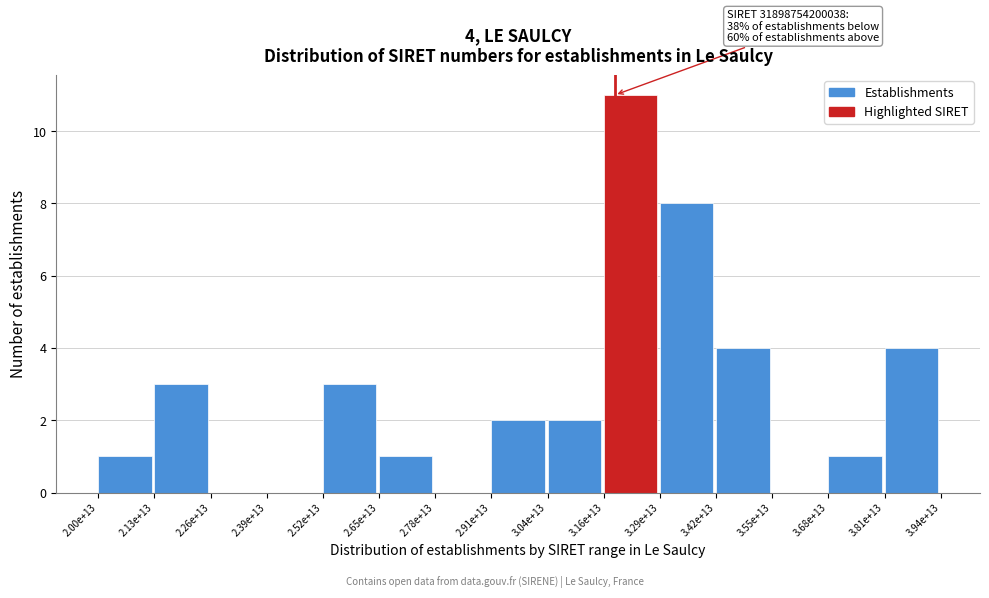

Reading left to right, transcribe all the data shown in this chart.

2.00e+13=1	2.13e+13=3	2.26e+13=0	2.39e+13=0	2.52e+13=3	2.65e+13=1	2.78e+13=0	2.91e+13=2	3.04e+13=2	3.16e+13=11	3.29e+13=8	3.42e+13=4	3.55e+13=0	3.68e+13=1	3.81e+13=4